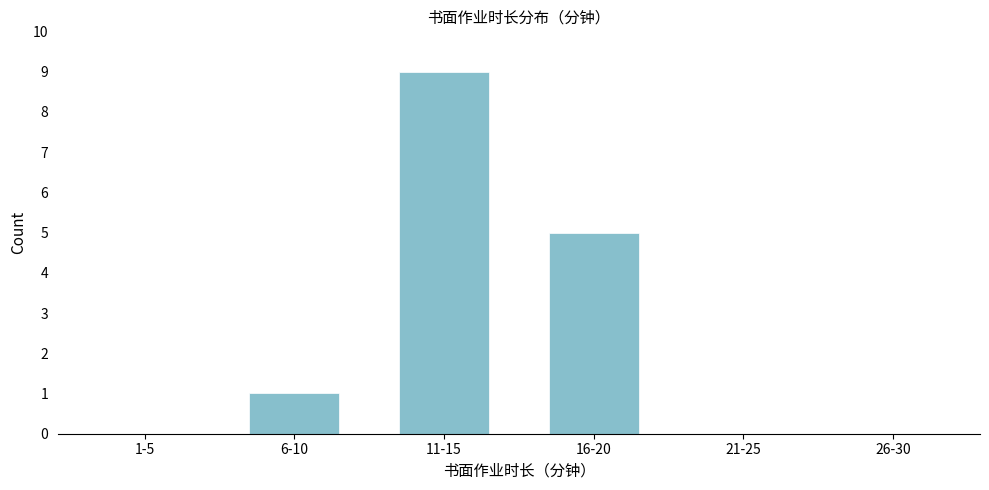

Reading left to right, what are all the values shown in this chart?

1-5=0	6-10=1	11-15=9	16-20=5	21-25=0	26-30=0